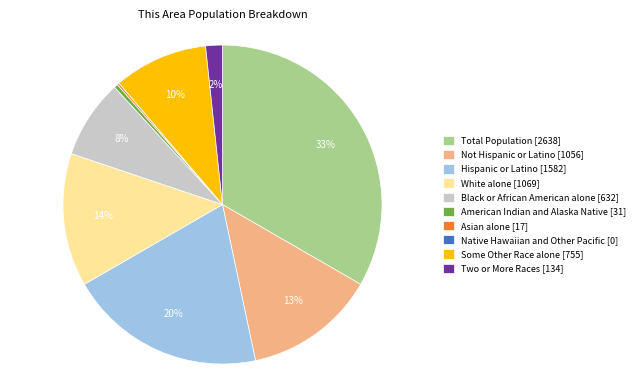

The Two or More Races [134] slice represents 2% of the pie. True or false?

True